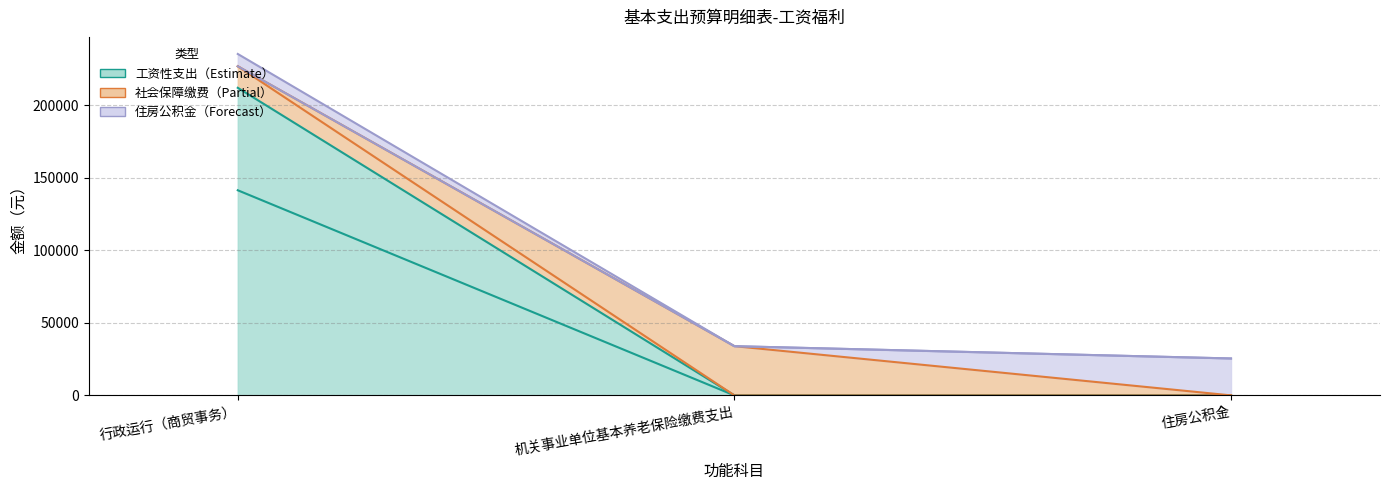

True or false: 津贴补贴 has a value of 30488.0 at 行政运行（商贸事务）.

False